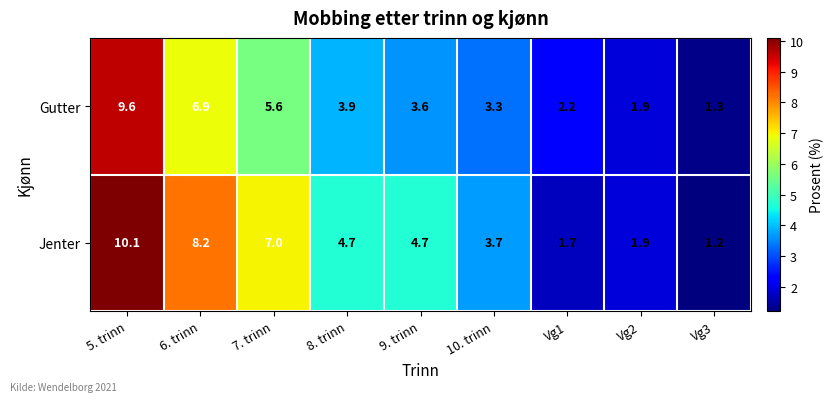

What is the lowest value of the Gutter series?

1.3